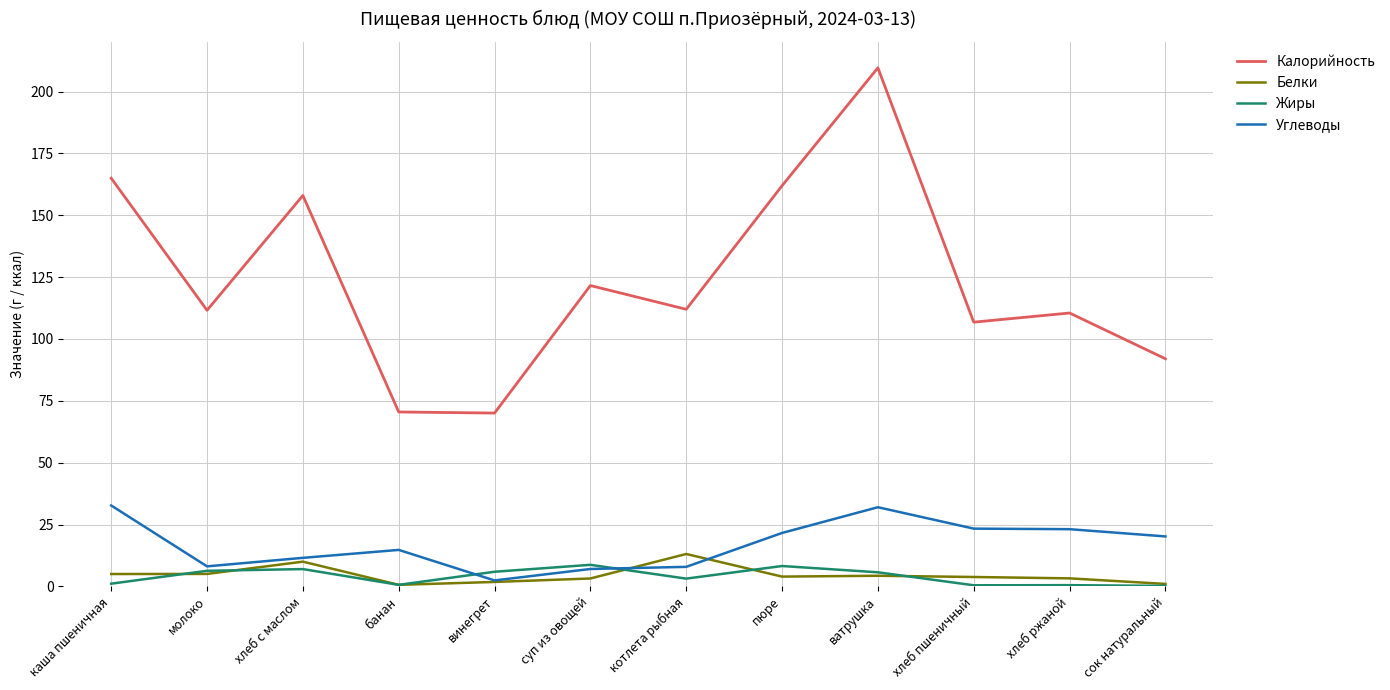

True or false: Углеводы has a value of 35.3 at хлеб ржаной.

False